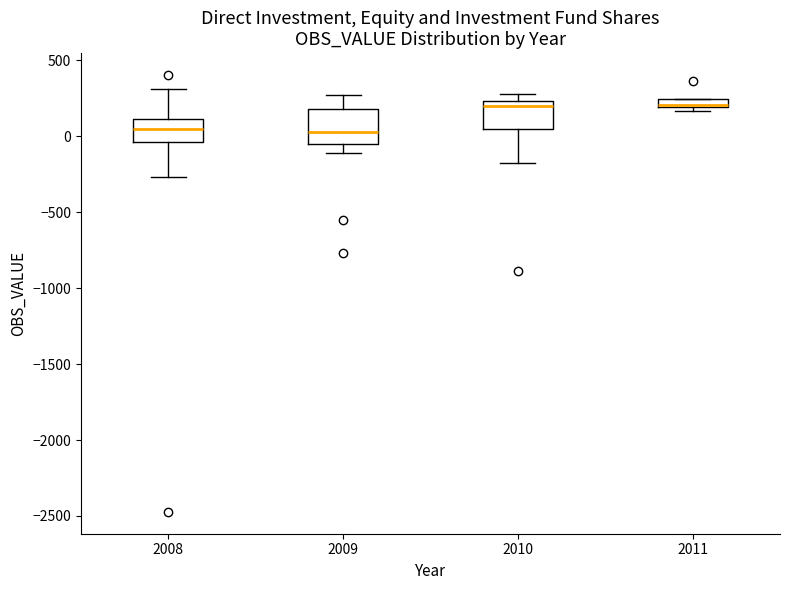

Where does the lower whisker of the box at x = 2010 end on the y-axis? The values are not printed on the chart, so give them approximately, as read against the axis.

-200